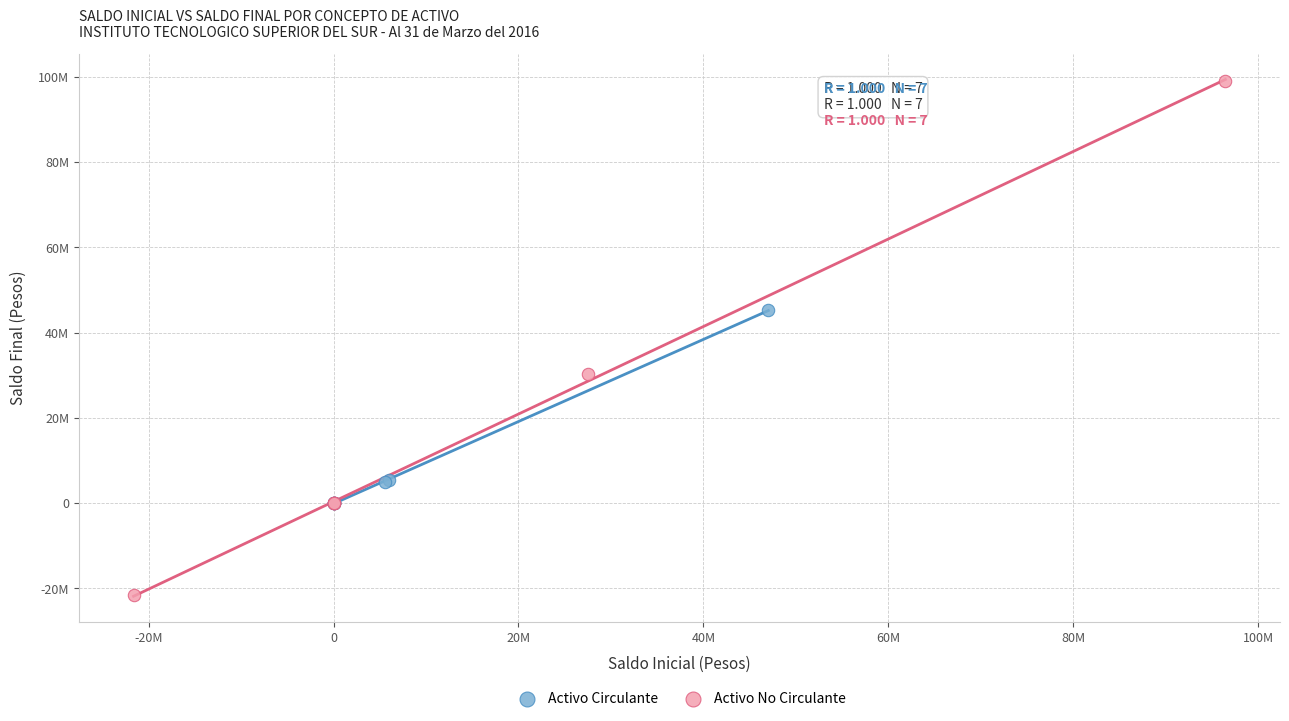

Which series reaches the maximum Y coordinate?

Activo No Circulante